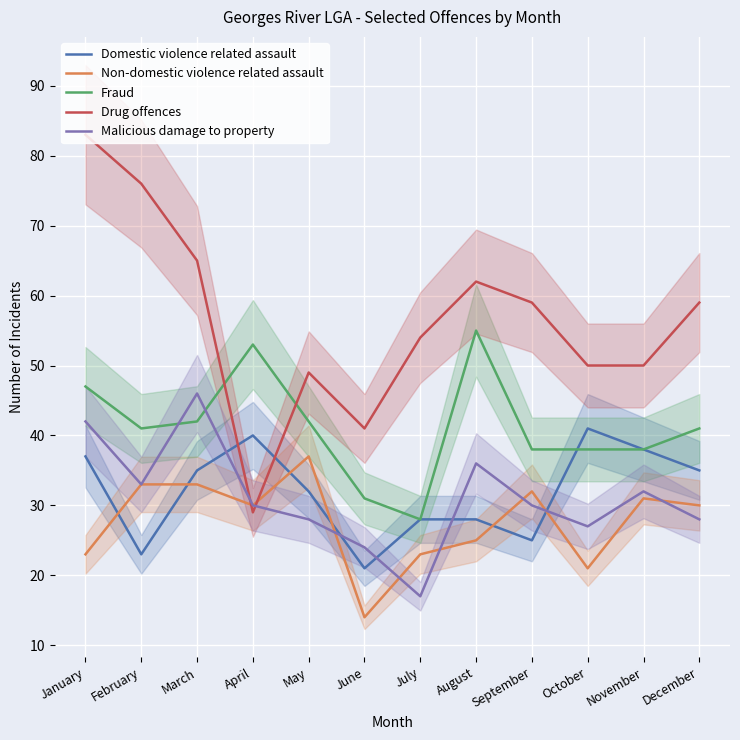

Between June and December, which series saw the biggest shift?

Drug offences